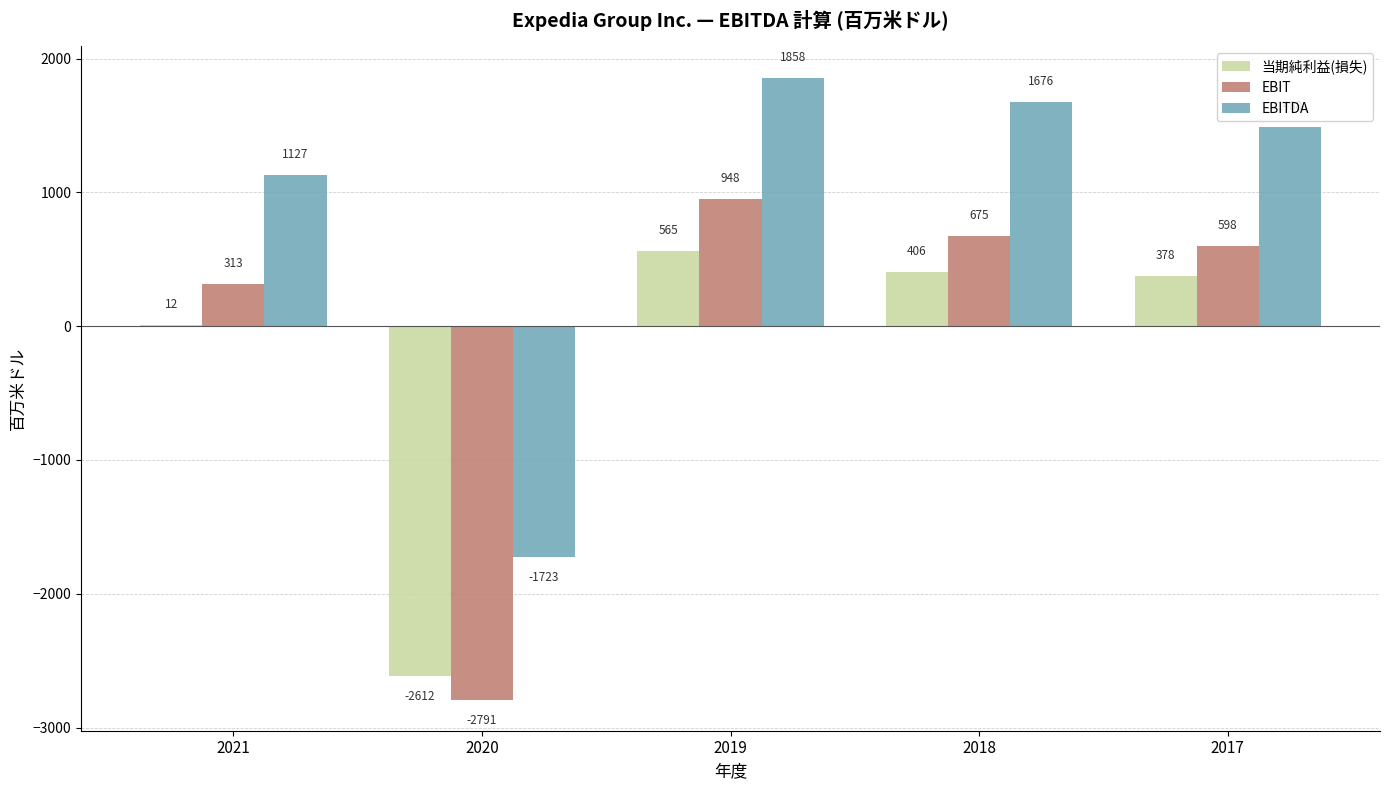

What is the sum of the EBITDA values at 2019 and 2020?

135